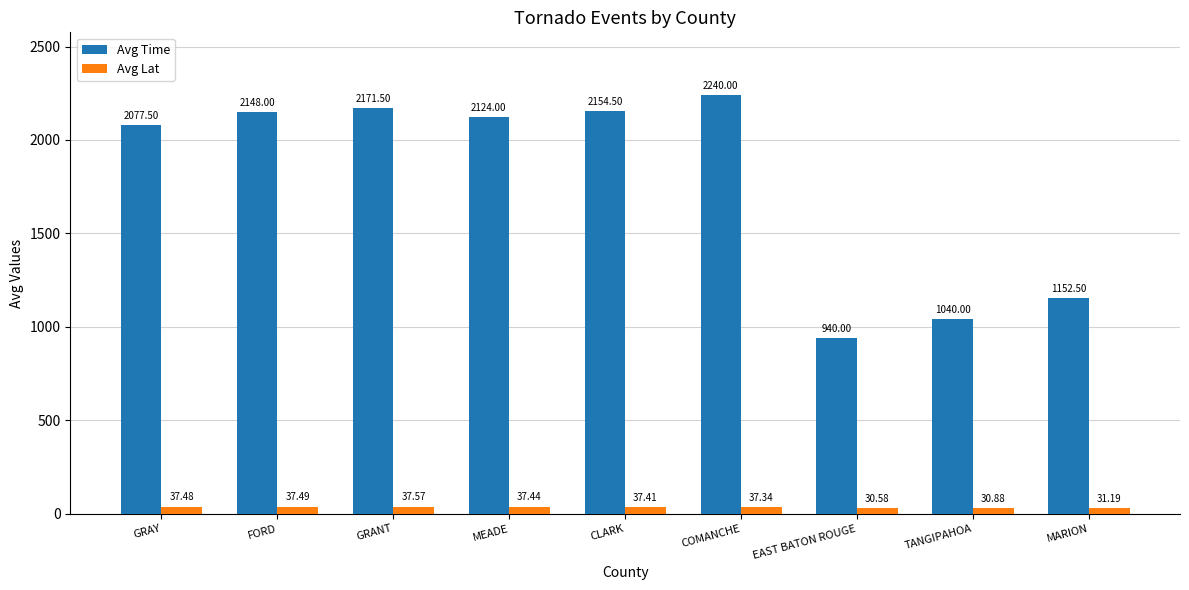

Between FORD and TANGIPAHOA, which series saw the biggest shift?

Avg Time